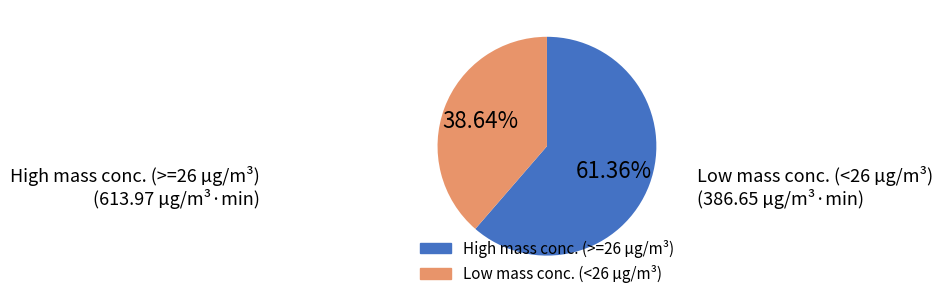

Is there a majority slice in this chart?

Yes